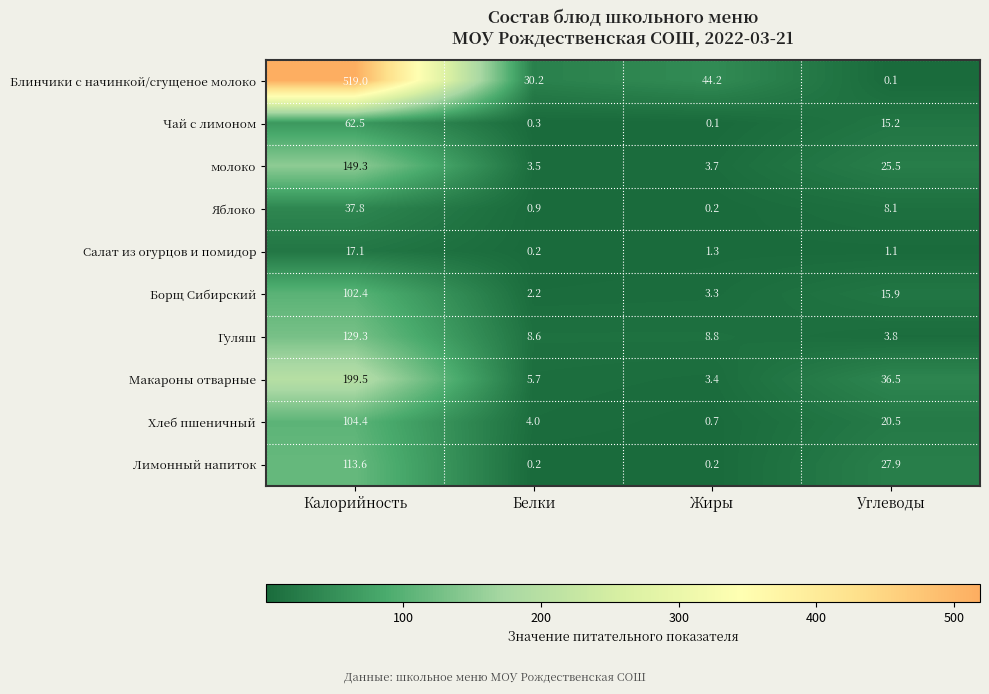

What is the total value across all series at Жиры?

65.9